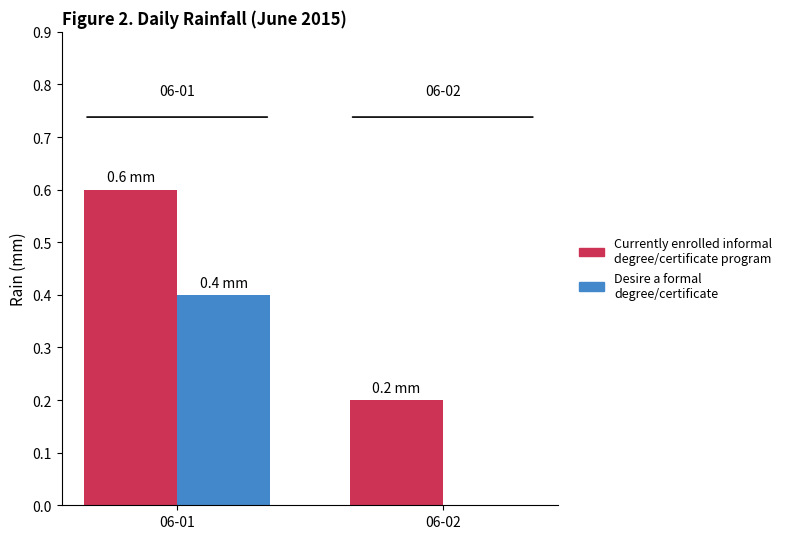

At which category is the sum across all series the highest?

06-01